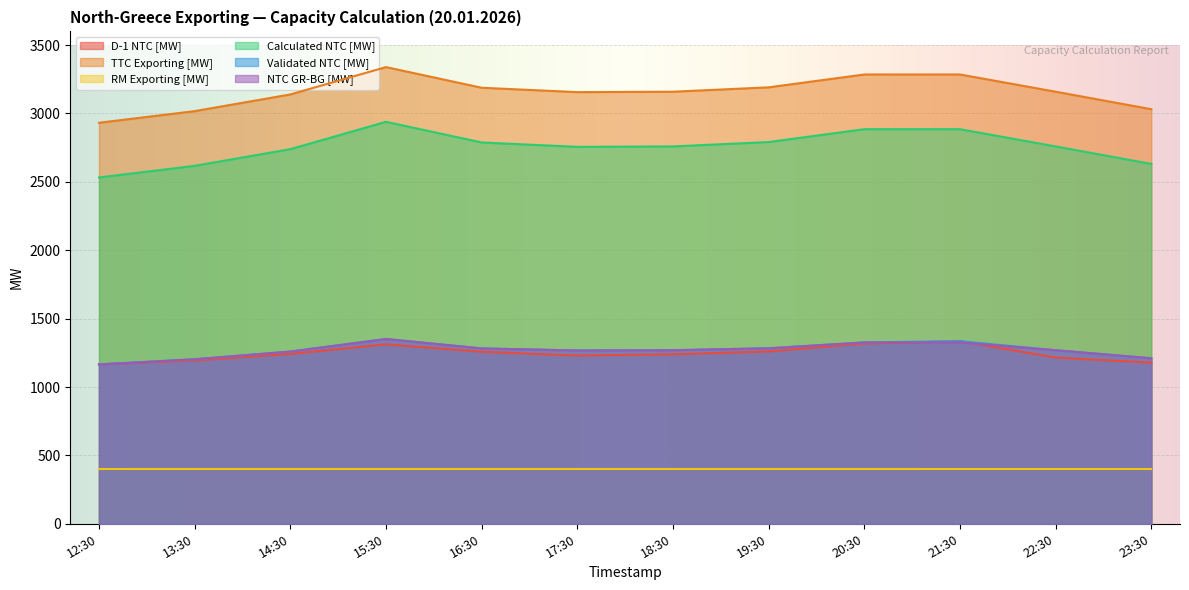

Does the chart display data point markers on the line(s)?

No